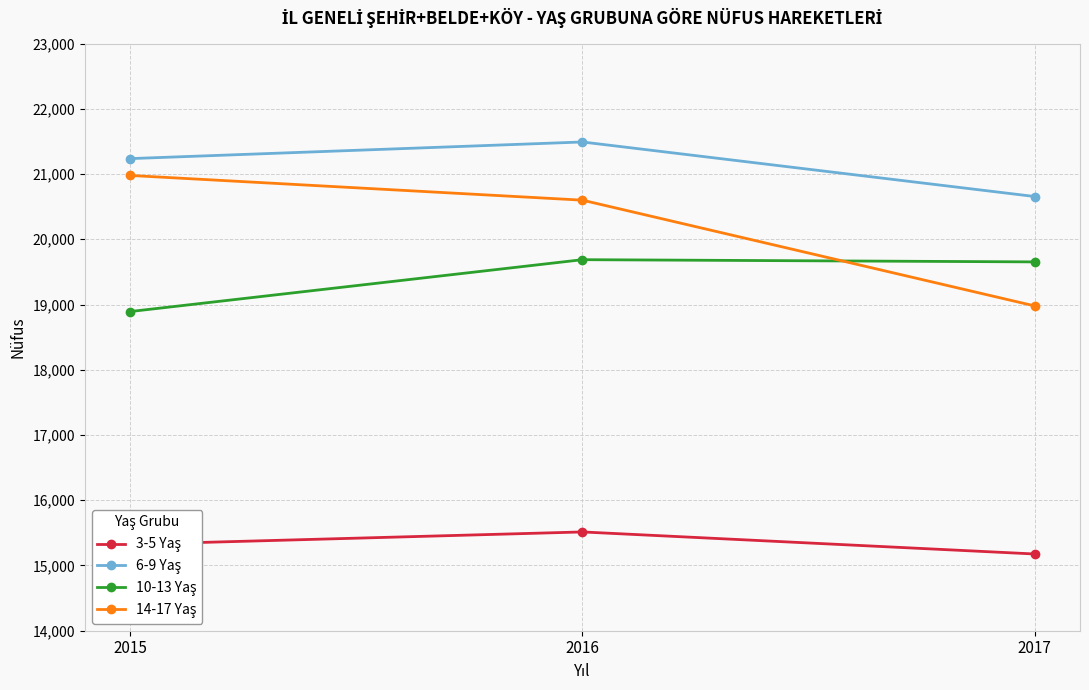

Is this an area chart (filled region under the line)?

No